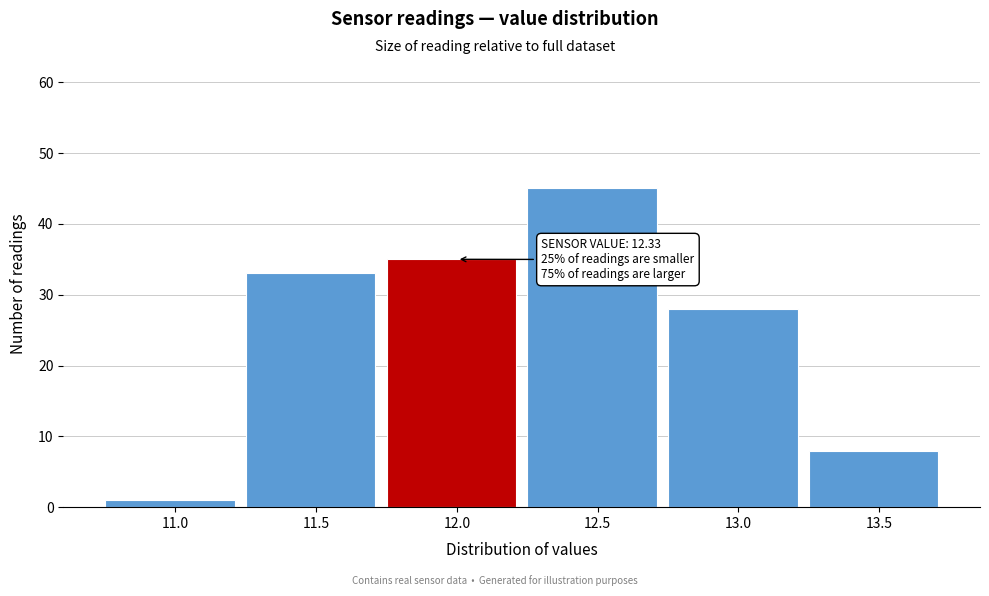

Reading left to right, extract all data points from this chart.

1	33	35	45	28	8